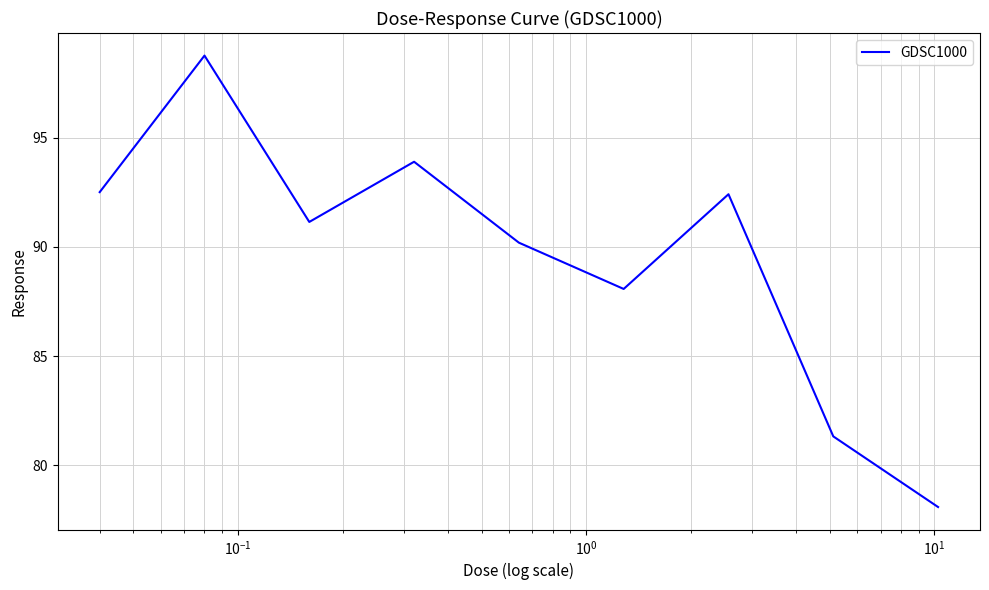

What is the greatest value displayed?

98.8